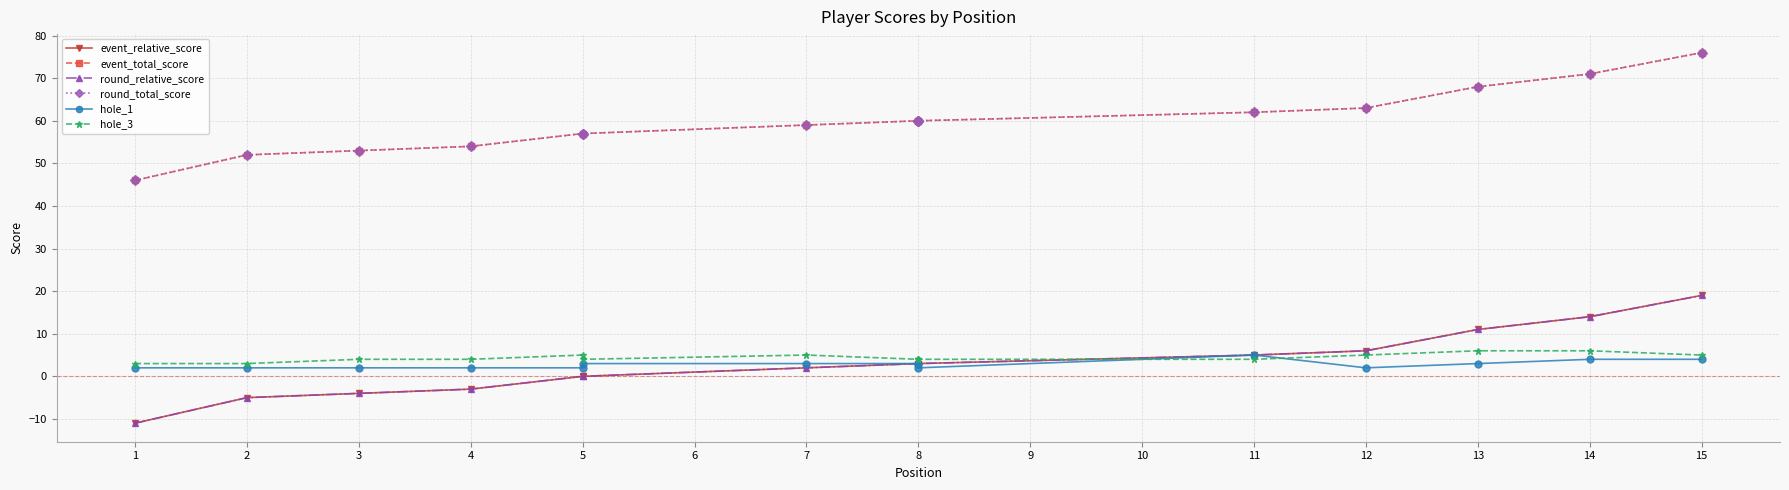

Which series has the largest total across all categories?

event_total_score